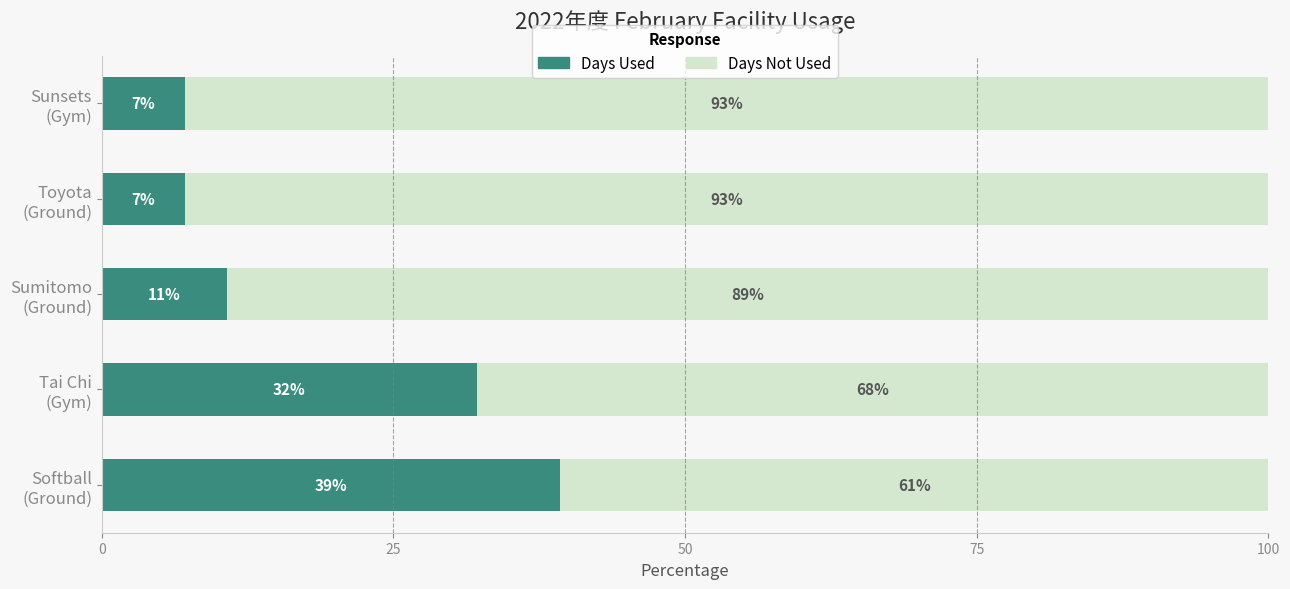

What is the highest value of the Days Used series?

39.3